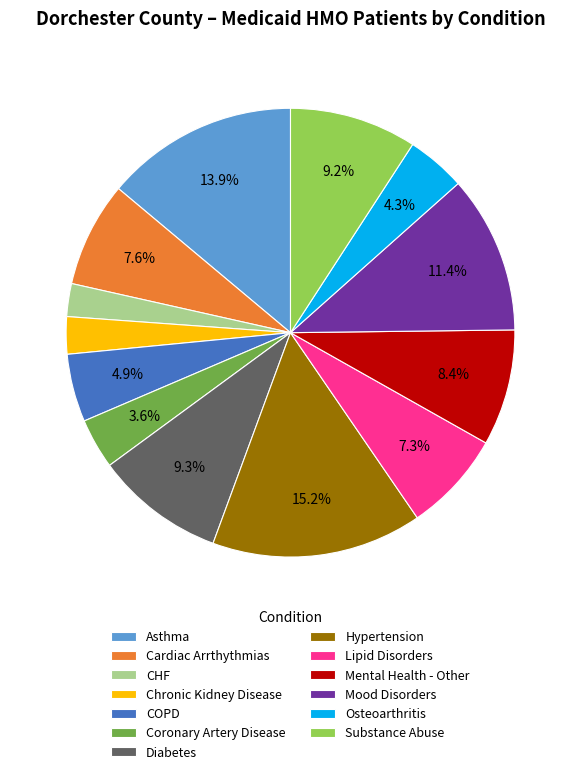

Is it true that Diabetes is 18% of the pie?

False